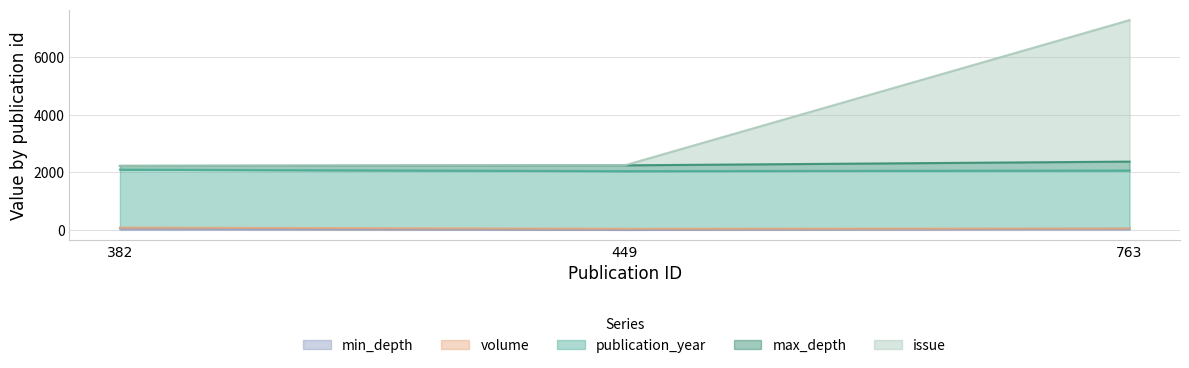

What is the total value across all series at 449?

2246